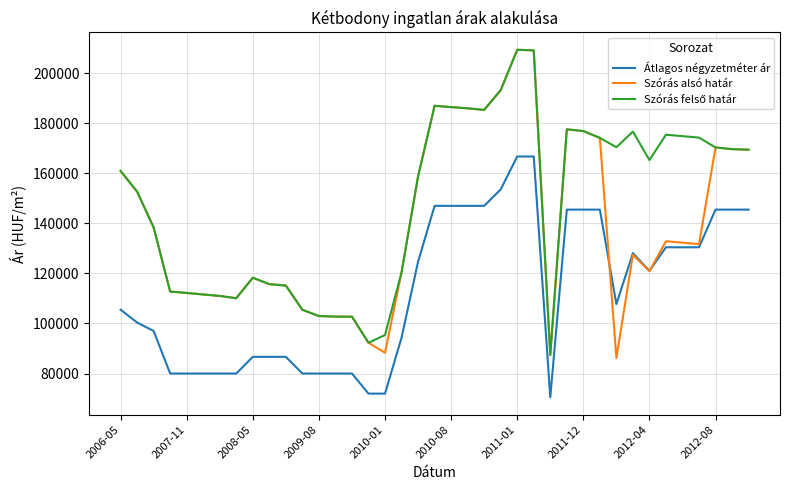

What is the maximum value shown in the chart?

209278